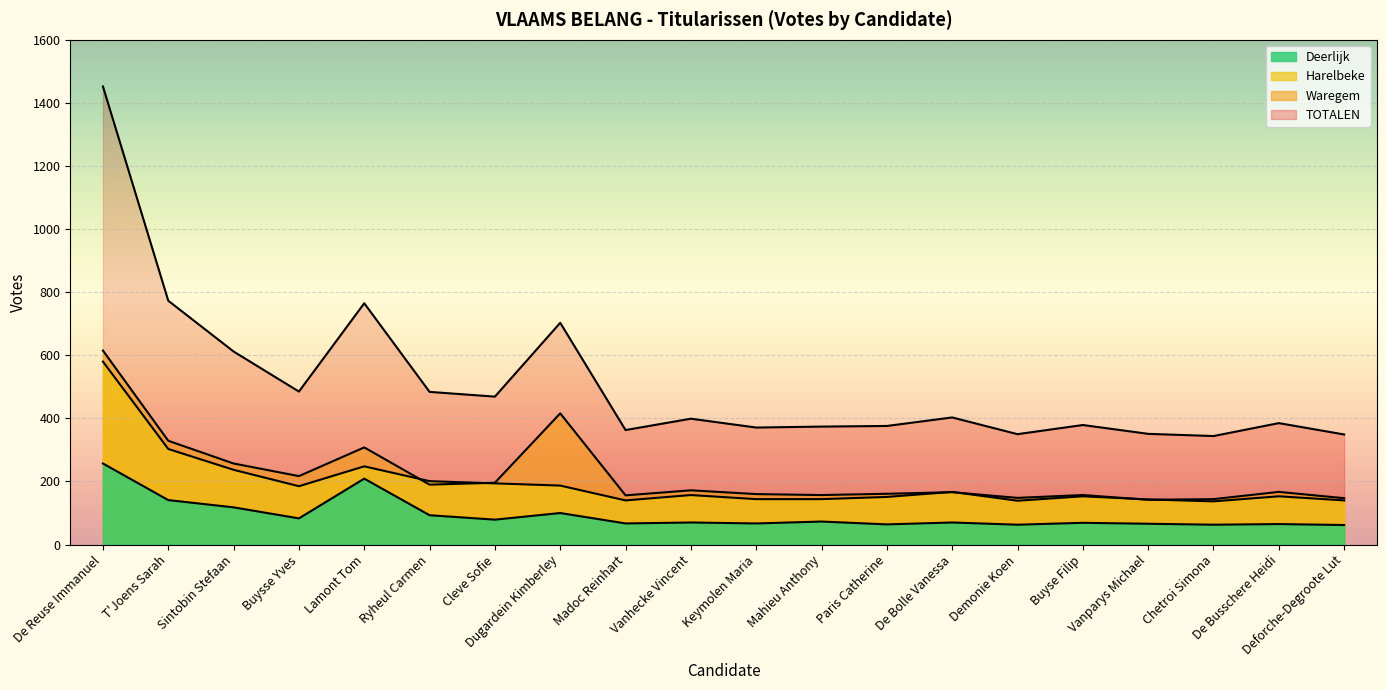

The value of Harelbeke at Madoc Reinhart is 140. True or false?

True